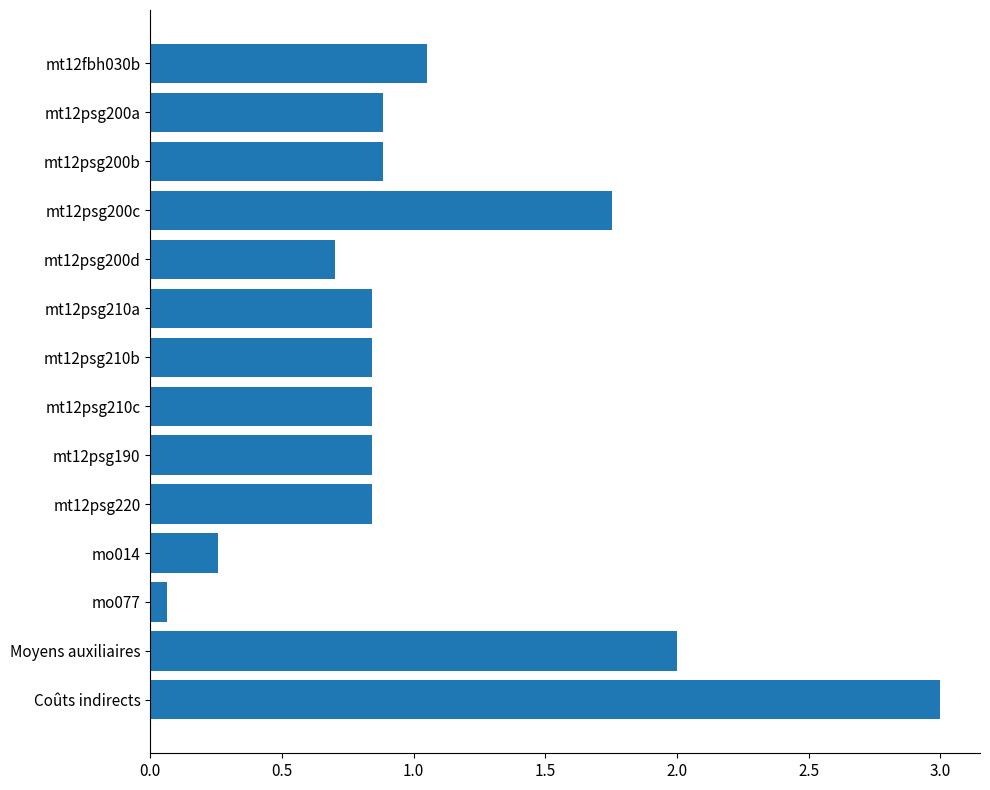

The value at mt12psg200b is 0.9. True or false?

True